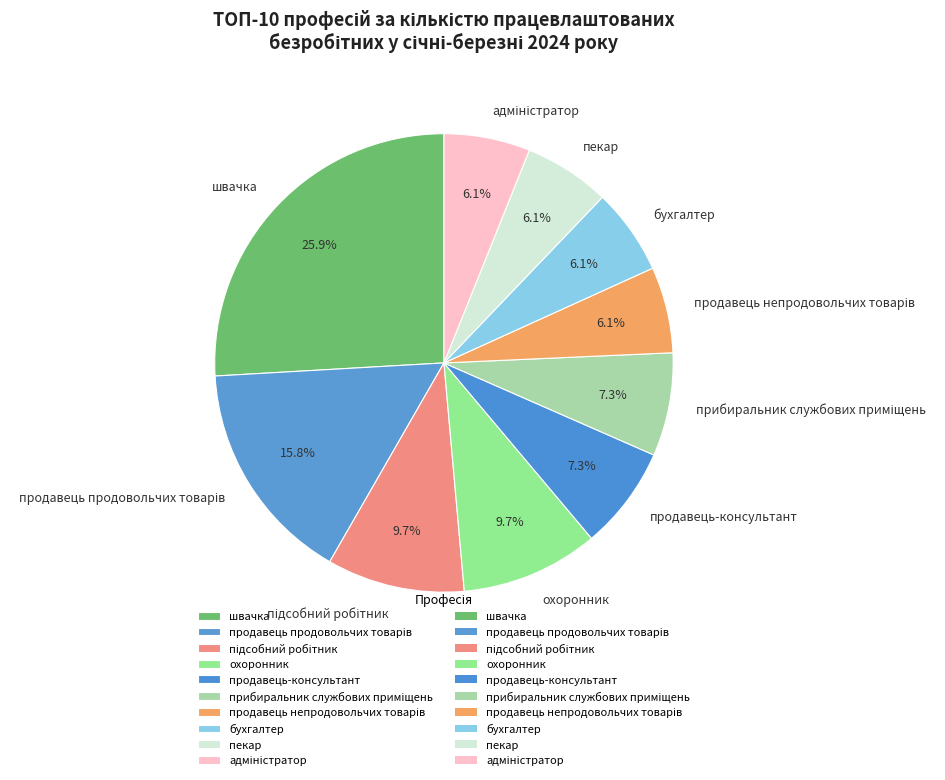

How much of the chart is everything except пекар?

93.9%